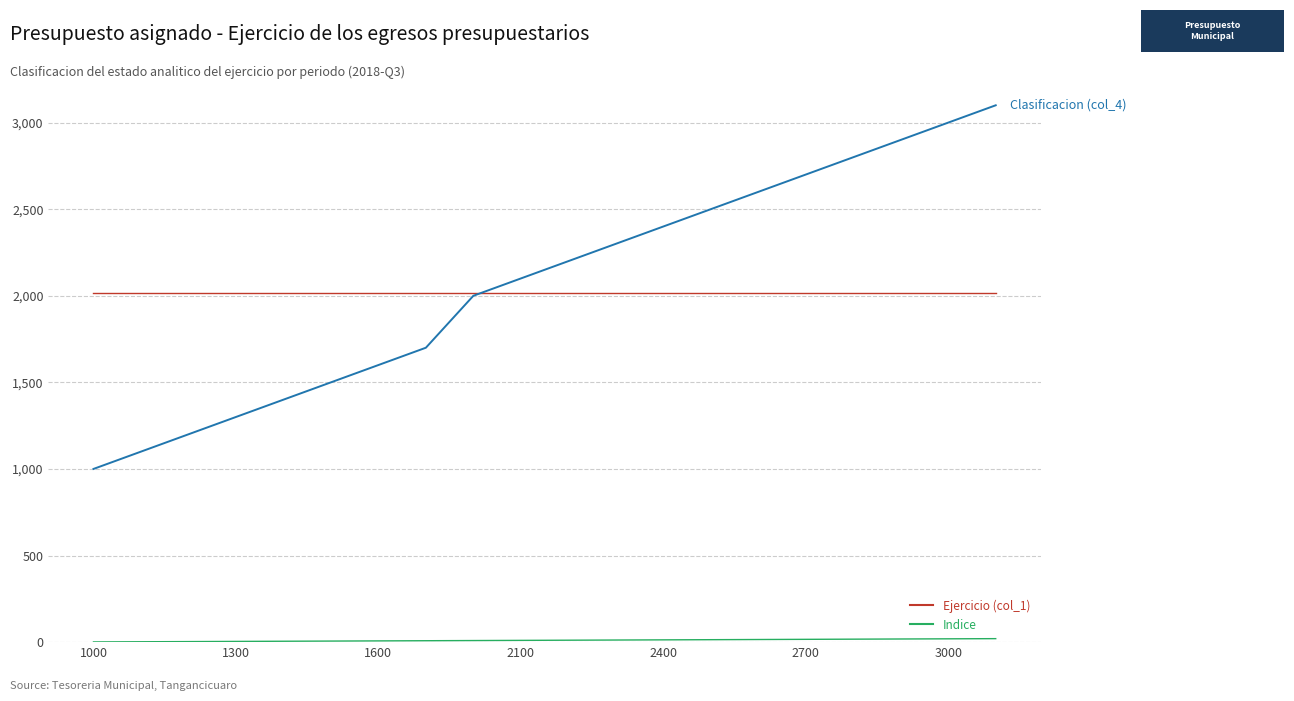

Is this an area chart (filled region under the line)?

No